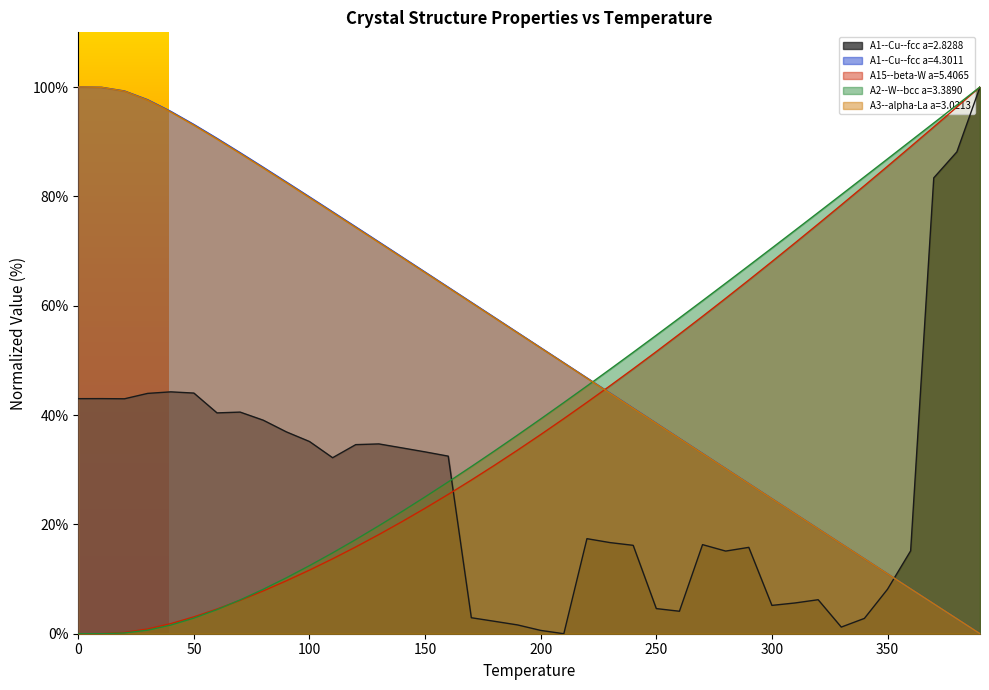

True or false: A1--Cu--fcc a=4.3011 and temperature cross at least once.

False